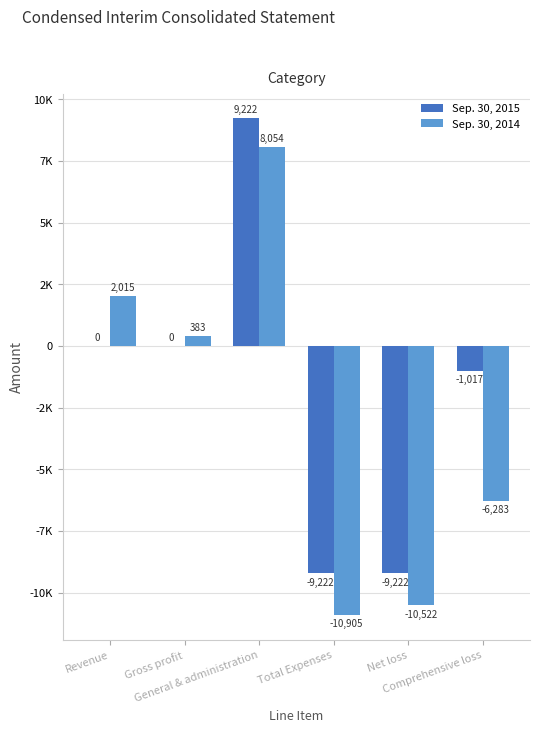

What position from the left is Revenue?

1